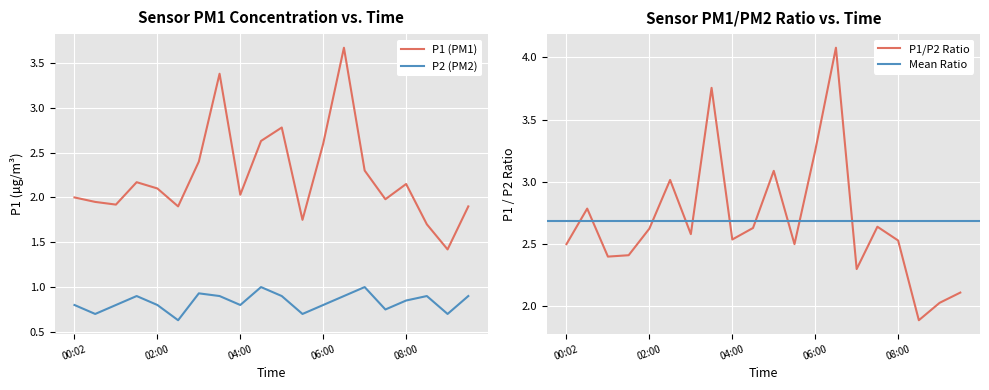

At 08:30, list the series in order from smallest to largest.

P2, P1